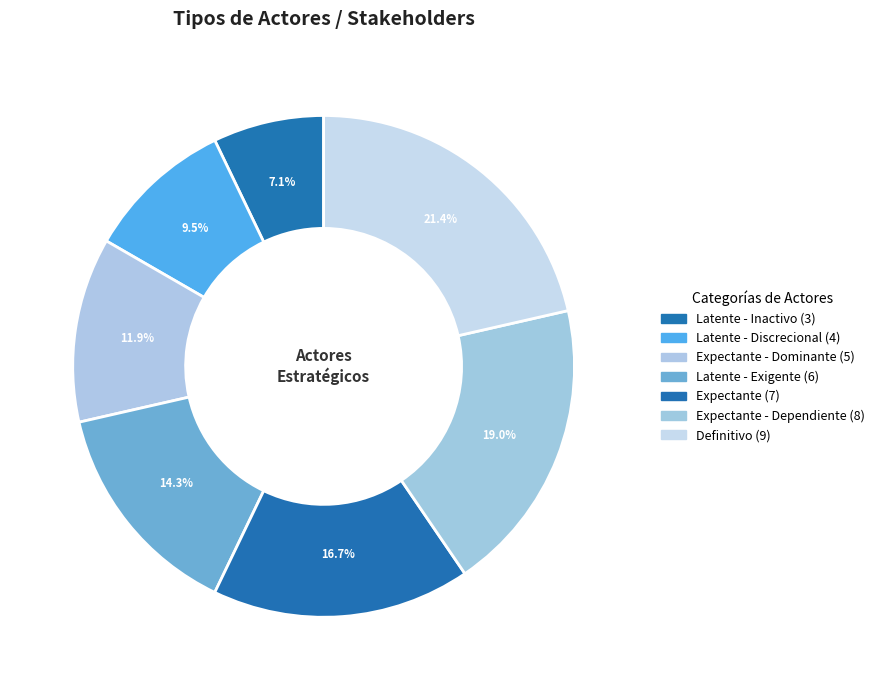

How many slices are in this pie chart?

7